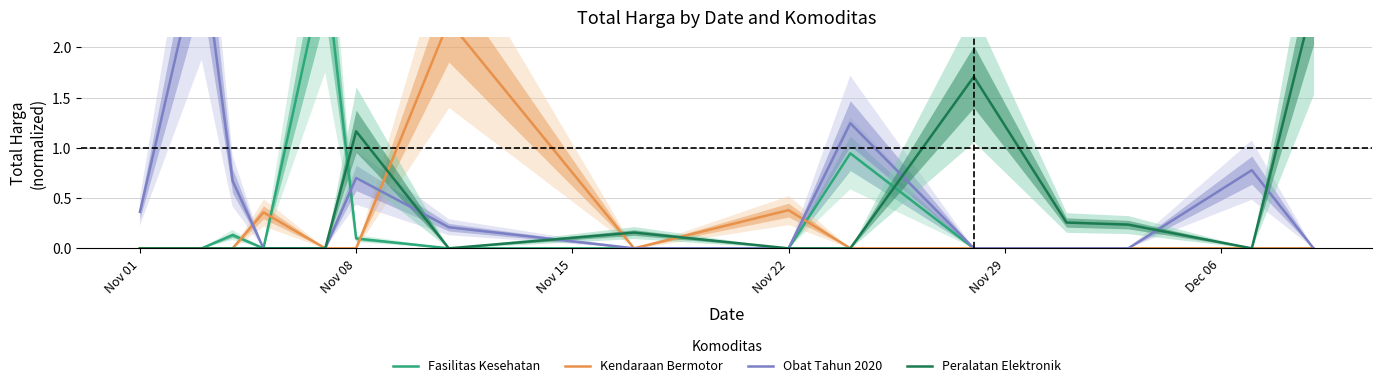

The Obat Tahun 2020 series shows 0.0 at 11. True or false?

True